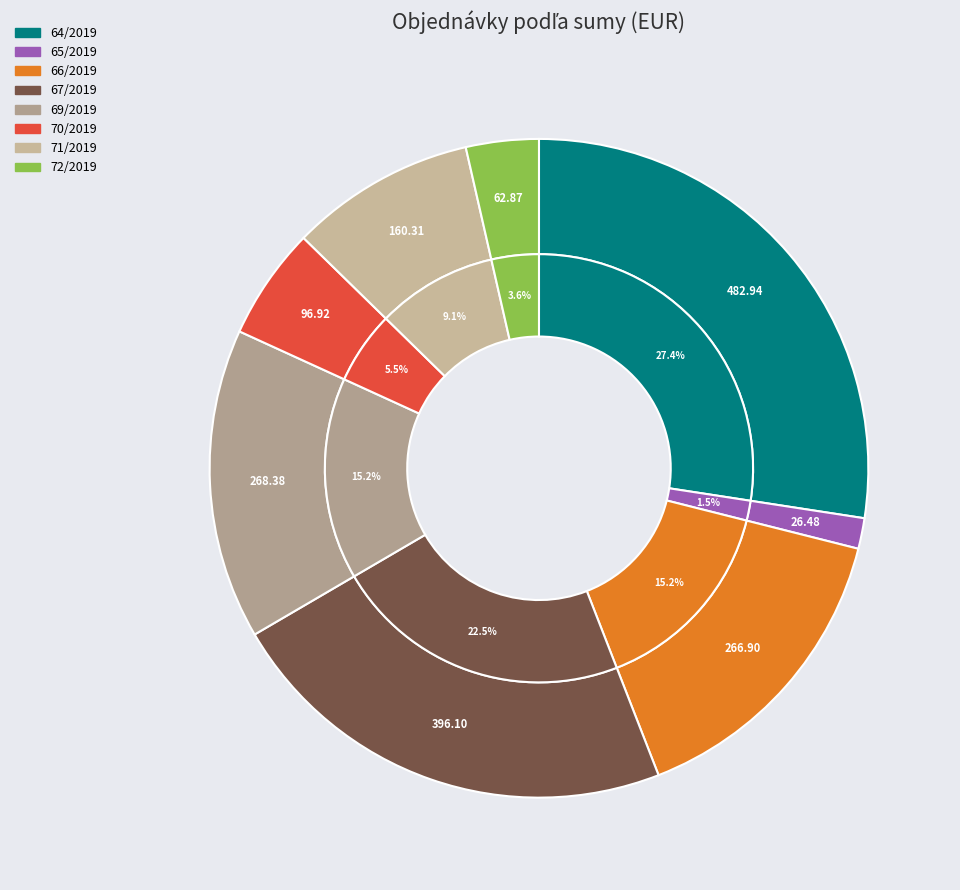

Which slice is the smallest?

65/2019